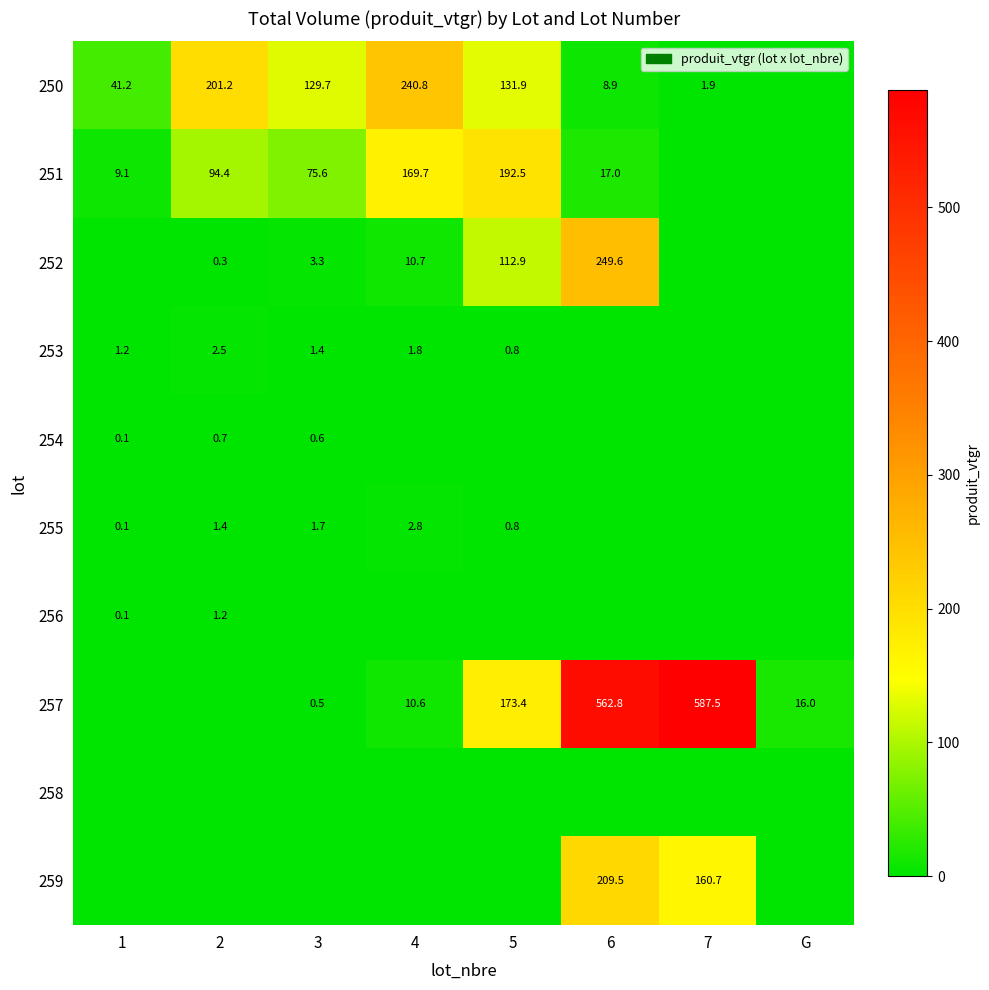

True or false: 250 has a value of 41.2 at 1.

True